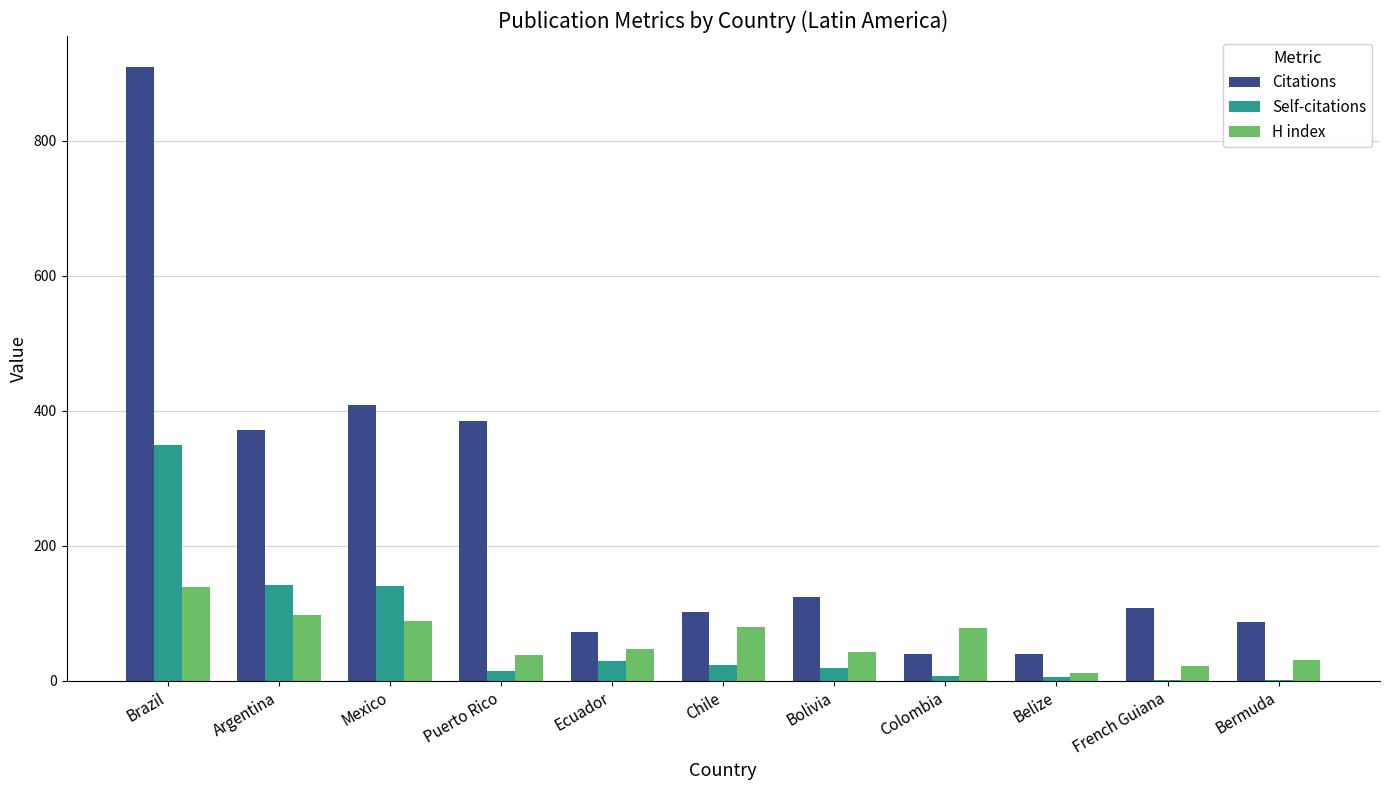

Which series has the largest total across all categories?

Citations